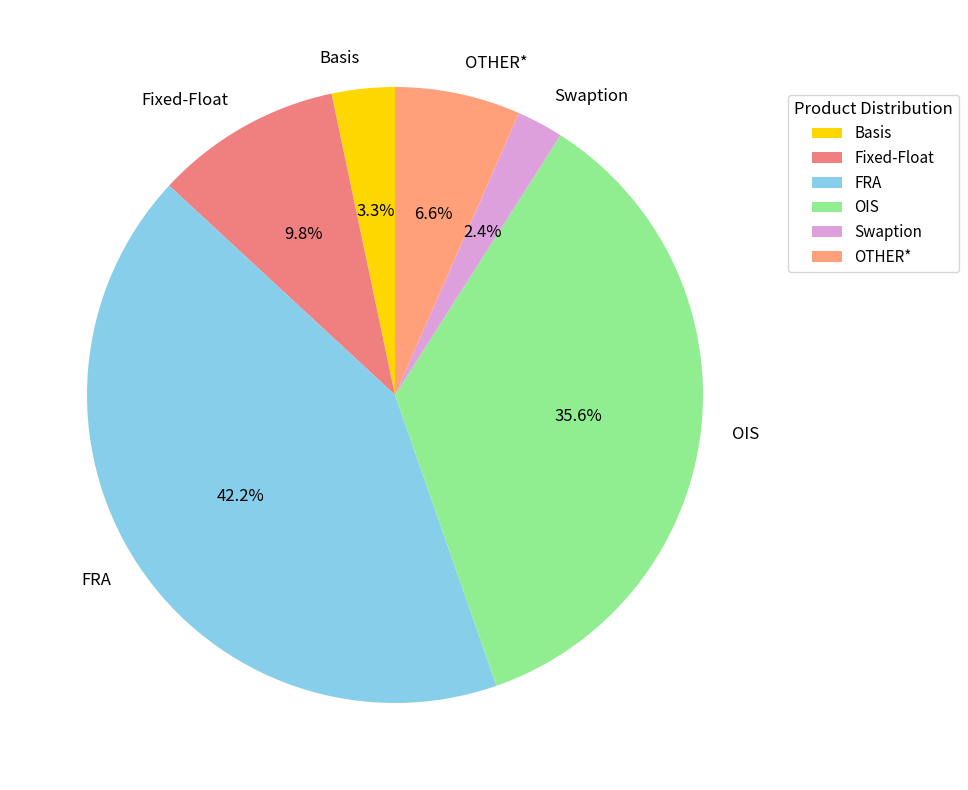

What percentage is the Fixed-Float slice, to the nearest percent?

10%